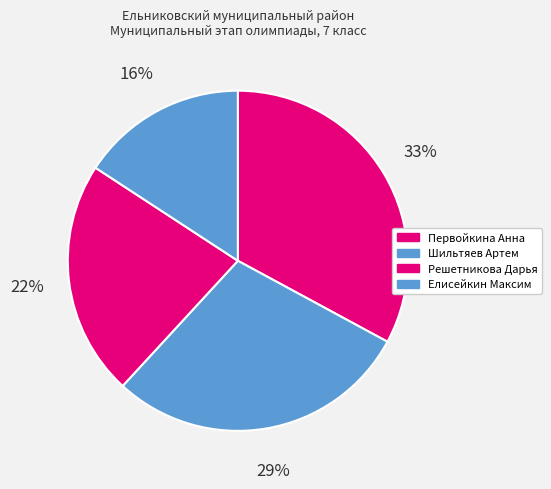

What is the smallest slice in the pie chart?

Елисейкин Максим